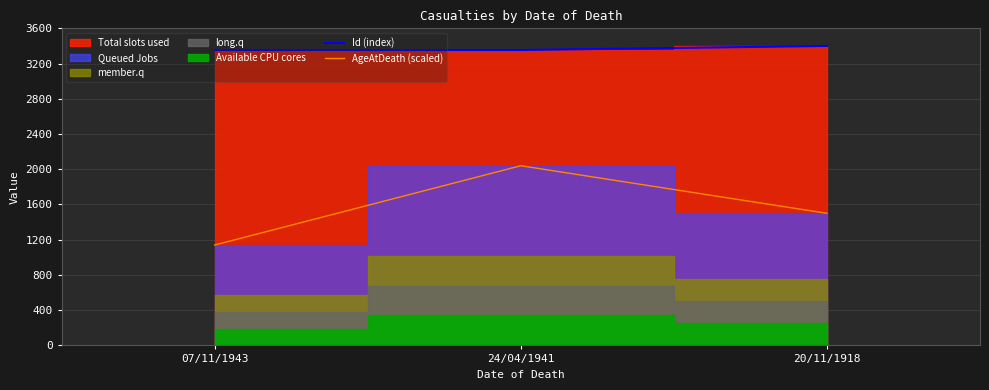

Reading left to right, what are all the values shown in this chart?

Id (index): 3353.9	3353.9	3400.0
AgeAtDeath (scaled): 1140.0	2040.0	1500.0